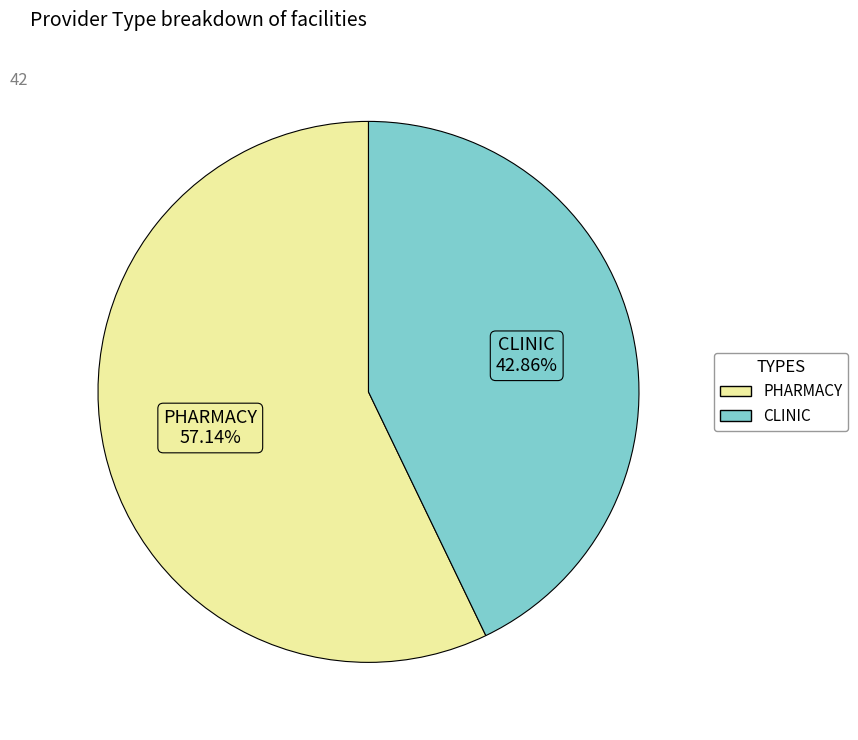

Does any single category account for the majority?

Yes